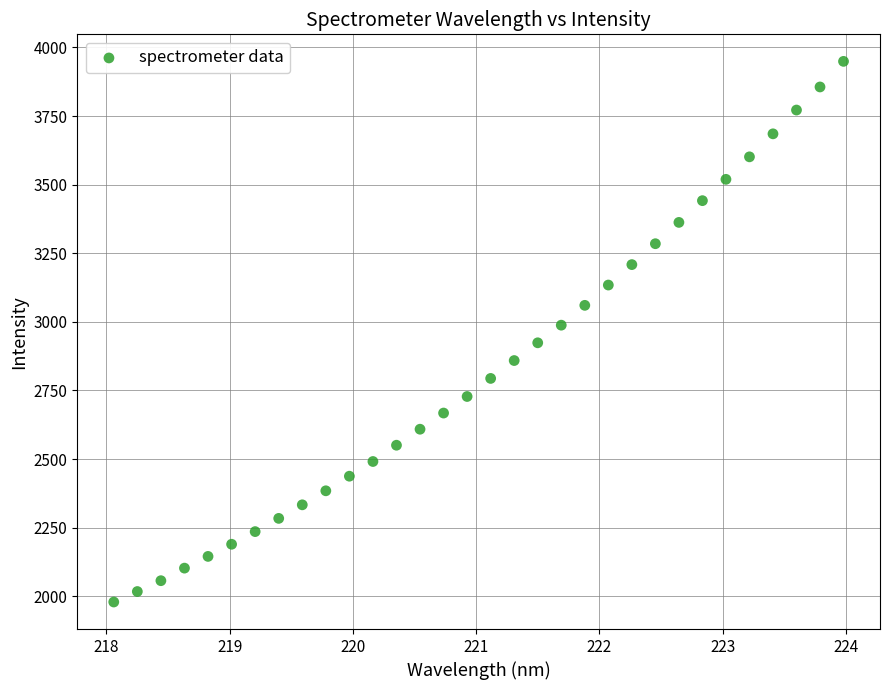

What is the range of X values (max minus min)?

5.9